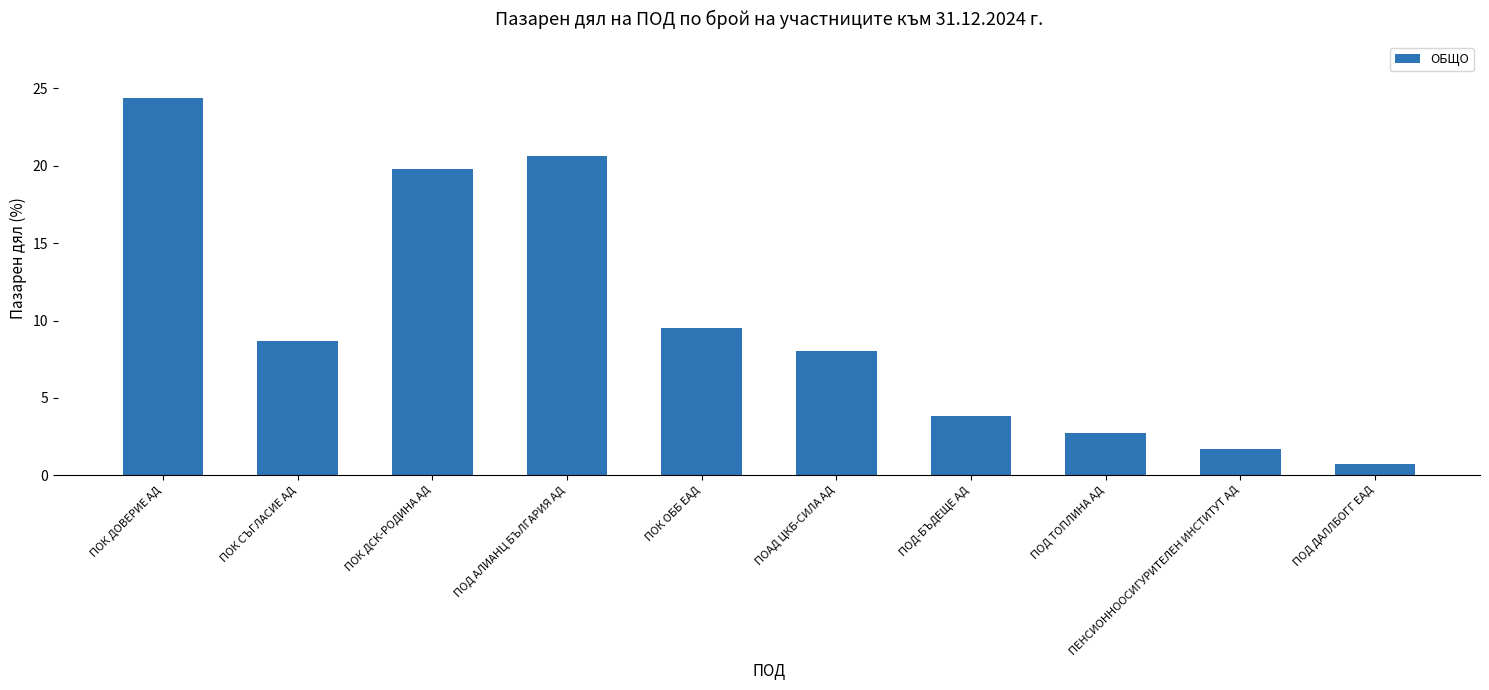

Between ПОД АЛИАНЦ БЪЛГАРИЯ АД and ПОД ТОПЛИНА АД, which is larger?

ПОД АЛИАНЦ БЪЛГАРИЯ АД